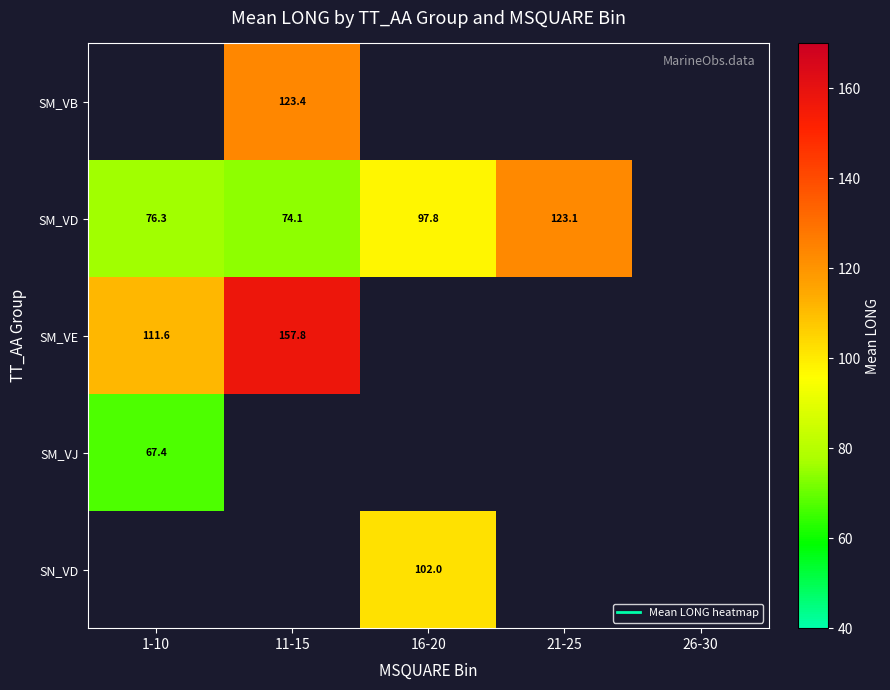

How many values in SM_VB are above zero?

1